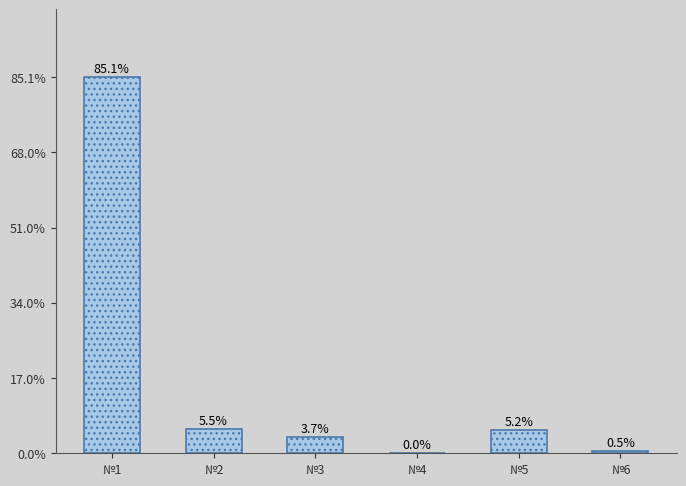

The chart shows a value of 85.1 at №1. True or false?

True